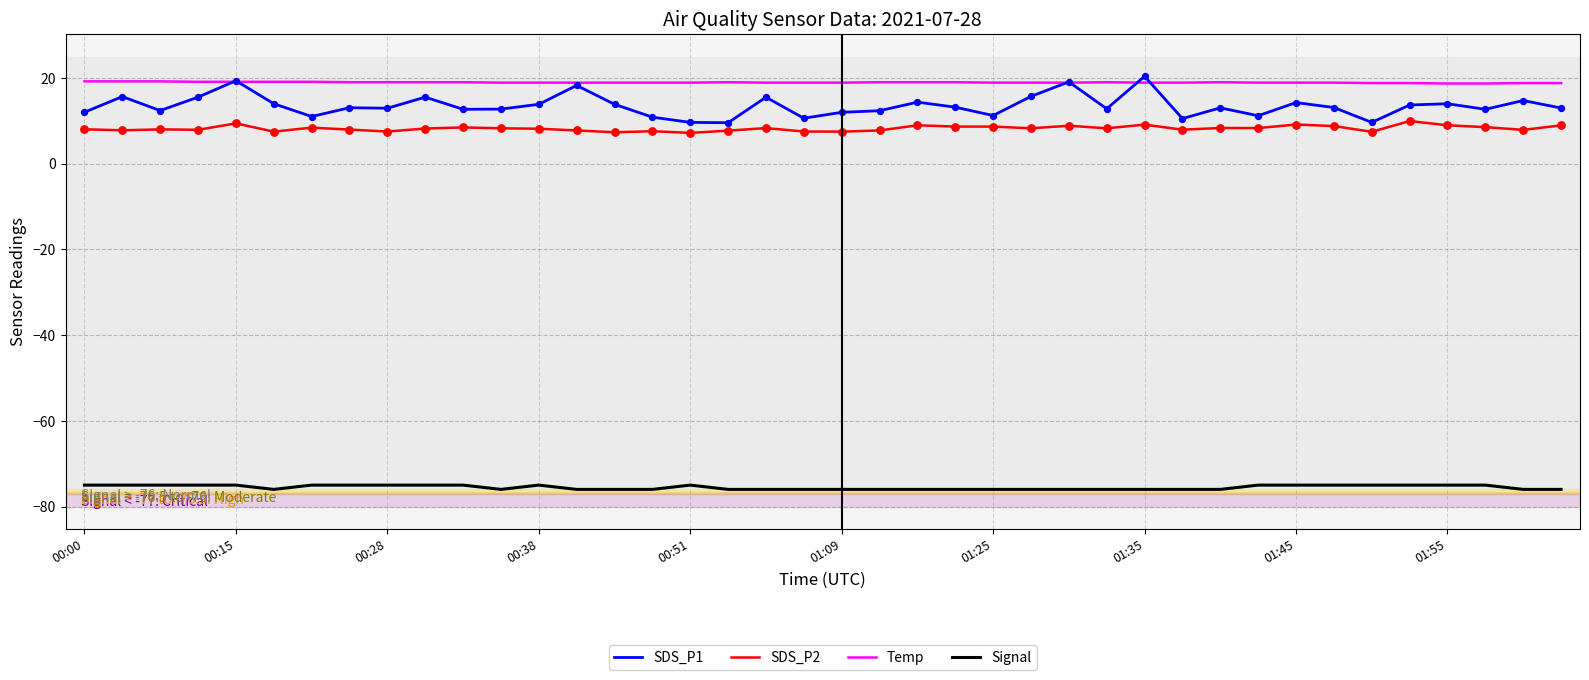

Which series has the largest total across all categories?

Temp